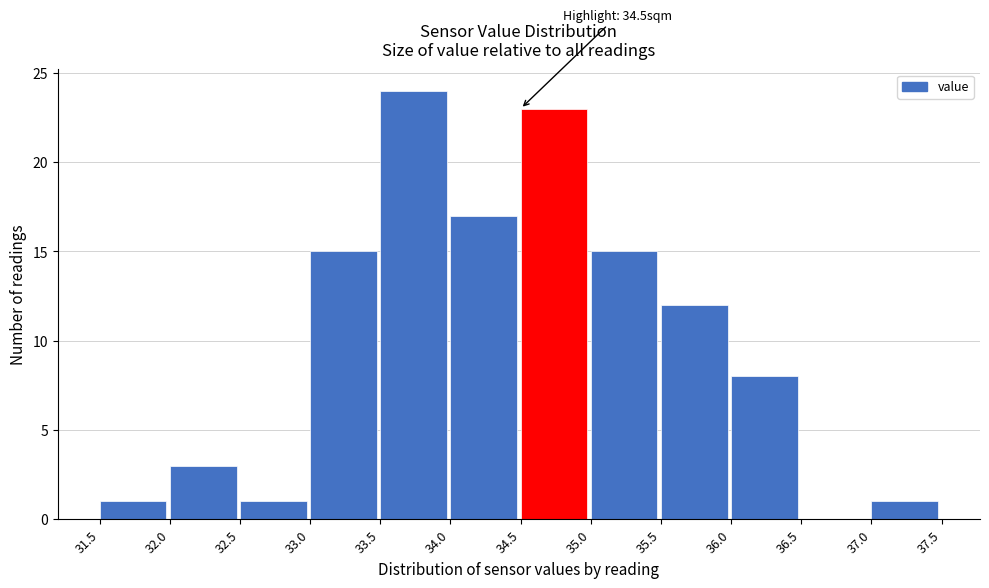

Over which range of the x-axis is the bar tallest?

33.5 to 34.0